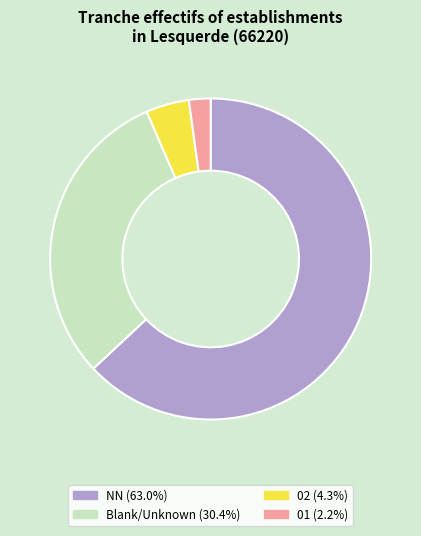

Is there any slice that represents more than half of the pie?

Yes